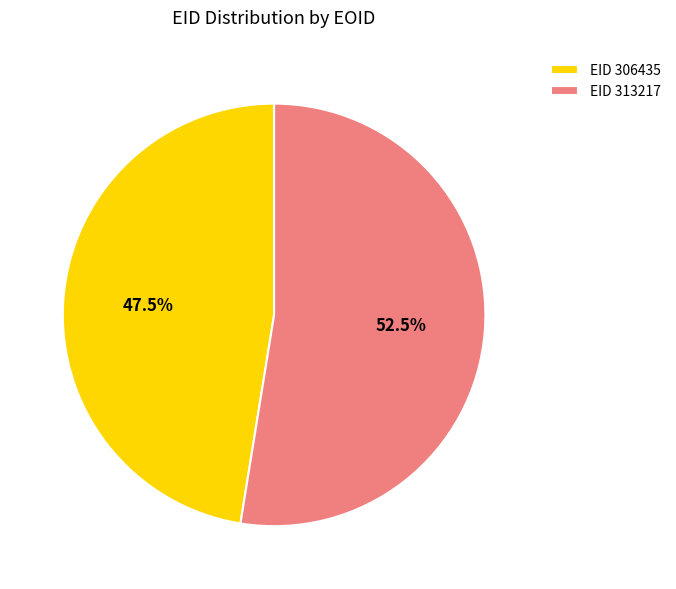

Which category accounts for the majority?

EID 313217